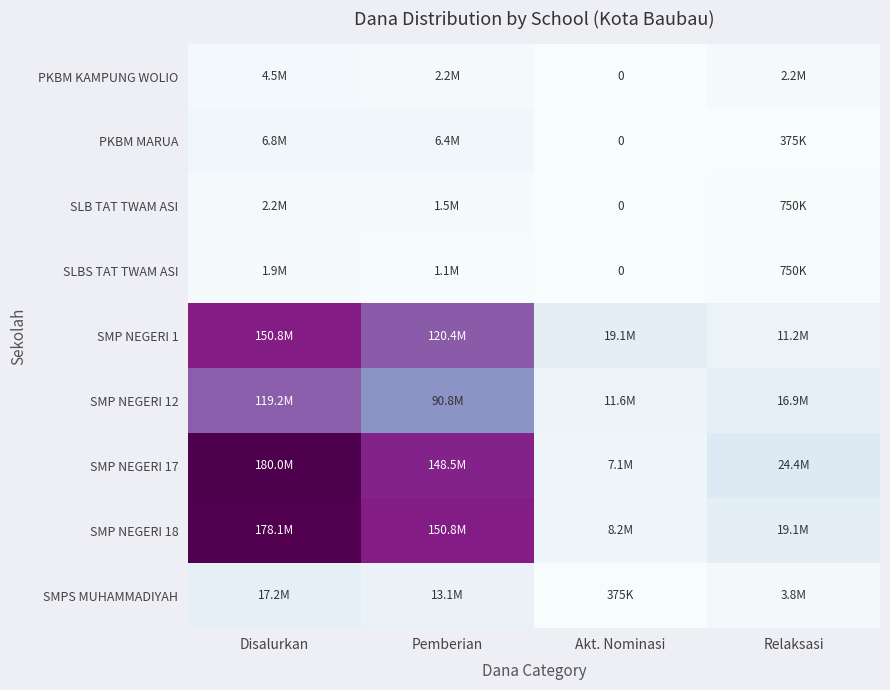

At which label does SMP NEGERI 17 first exceed 148500000?

Disalurkan